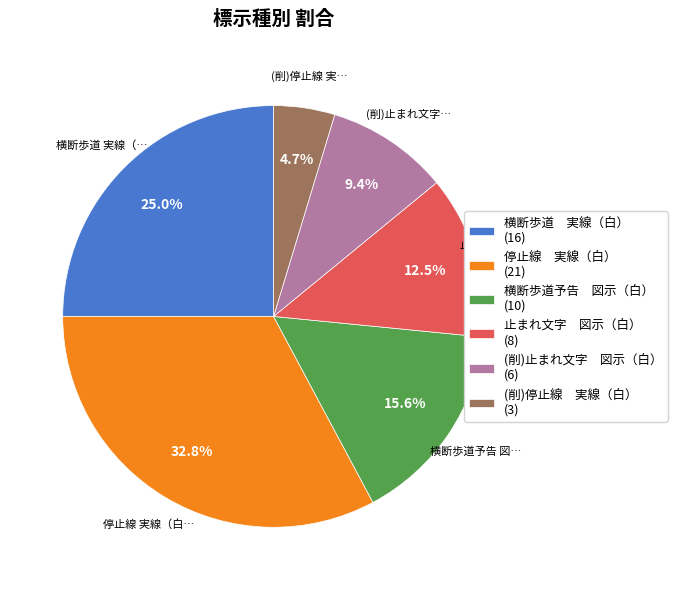

Is 停止線 実線（白） (21) the majority of the pie?

No